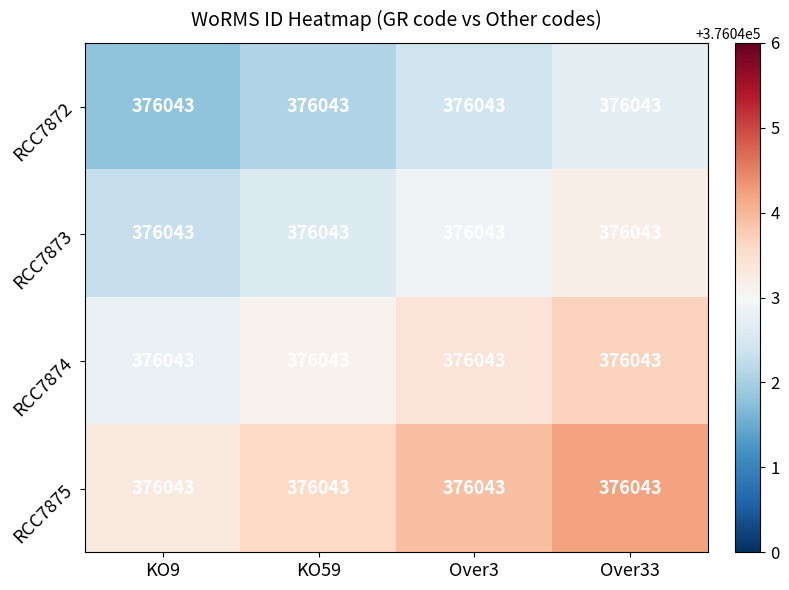

What is the average value of the row_1 series?

376042.8